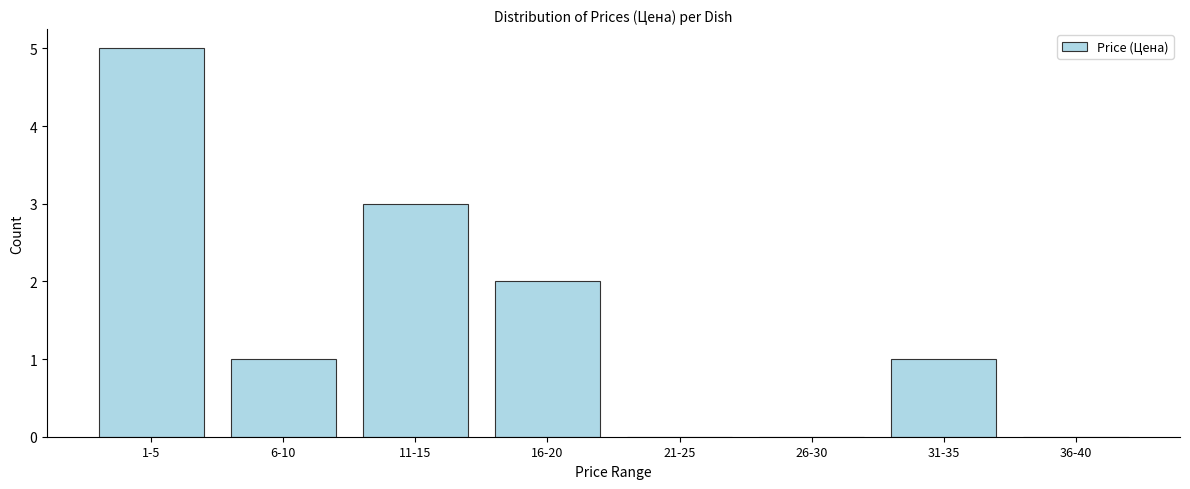

Reading left to right, list all the values displayed in this chart.

1-5=5	6-10=1	11-15=3	16-20=2	21-25=0	26-30=0	31-35=1	36-40=0